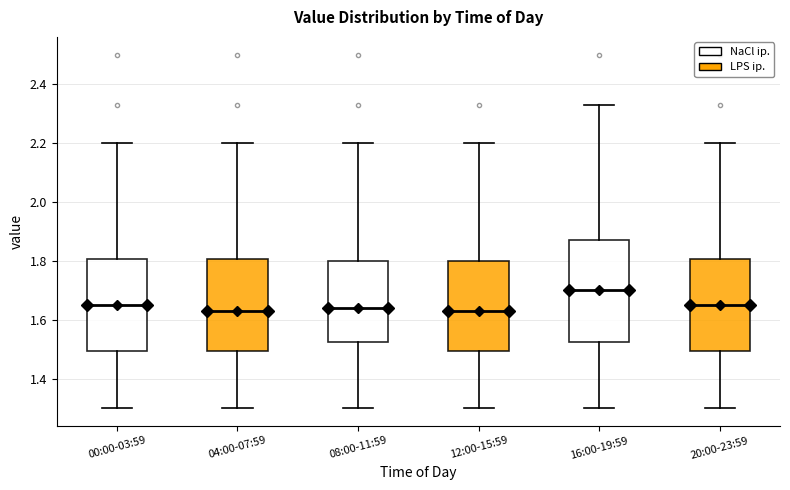

Reading left to right, read every box against the y-axis: the position of its median line, the range the box covers, and the ends of its whiskers. The values are not printed on the chart, so give them approximately, as read against the axis.

00:00-03:59: median 1.66, box 1.50 to 1.80, whiskers 1.30 to 2.20
04:00-07:59: median 1.64, box 1.50 to 1.80, whiskers 1.30 to 2.20
08:00-11:59: median 1.64, box 1.52 to 1.80, whiskers 1.30 to 2.20
12:00-15:59: median 1.64, box 1.50 to 1.80, whiskers 1.30 to 2.20
16:00-19:59: median 1.70, box 1.52 to 1.88, whiskers 1.30 to 2.34
20:00-23:59: median 1.66, box 1.50 to 1.80, whiskers 1.30 to 2.20